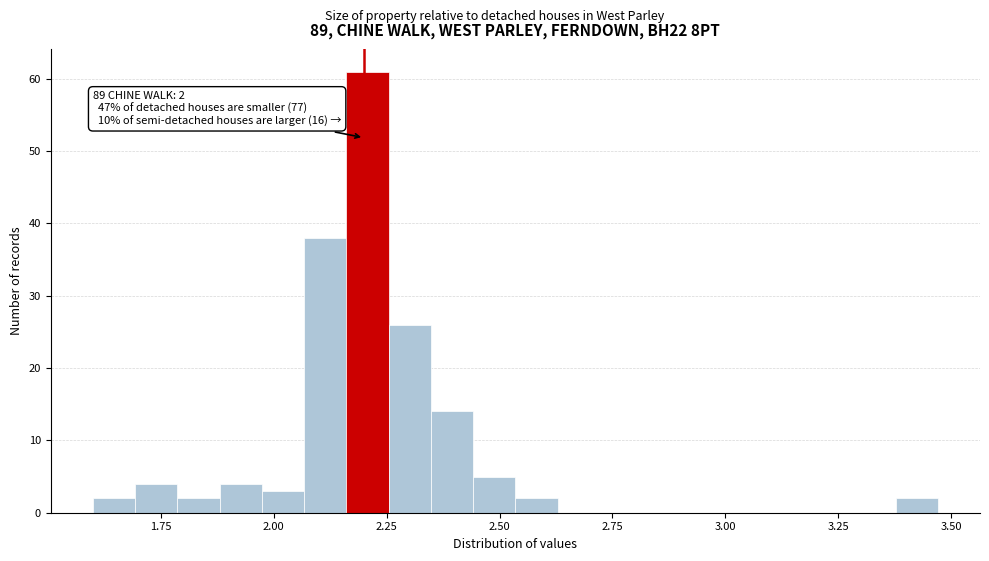

Around what value on the x-axis is the tallest bar? Give the approximate position of its centre, as read against the axis.

2.20